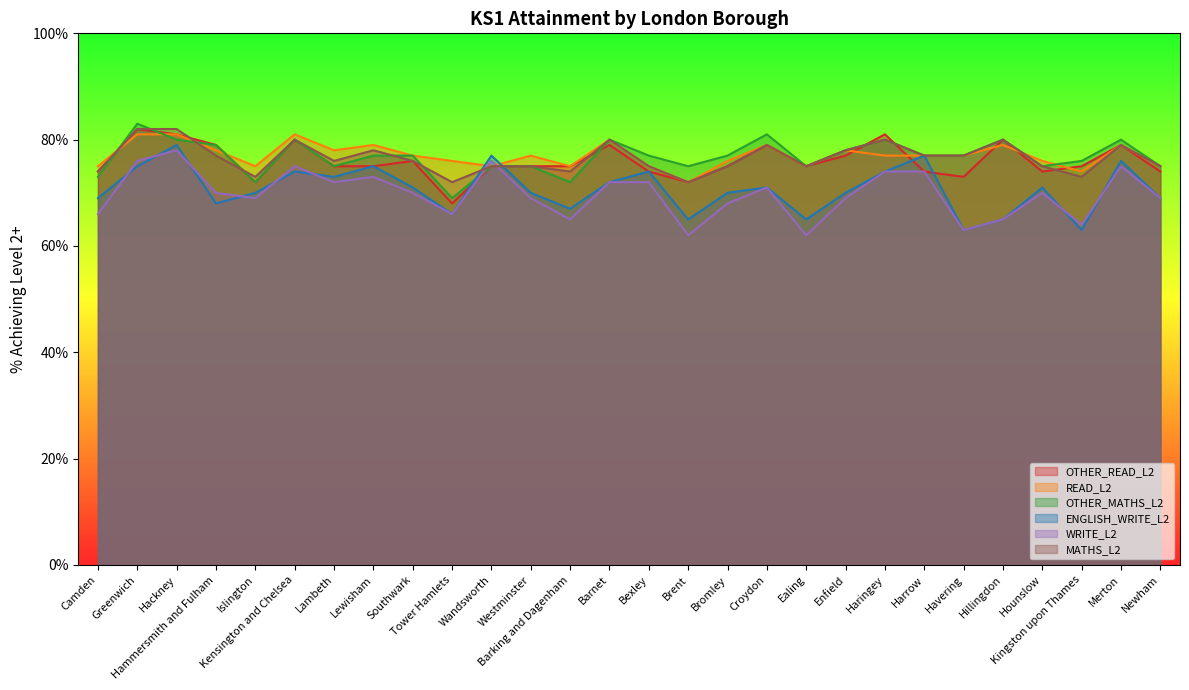

What is the sum of the ENGLISH_WRITE_L2 values at Kingston upon Thames and Enfield?

133